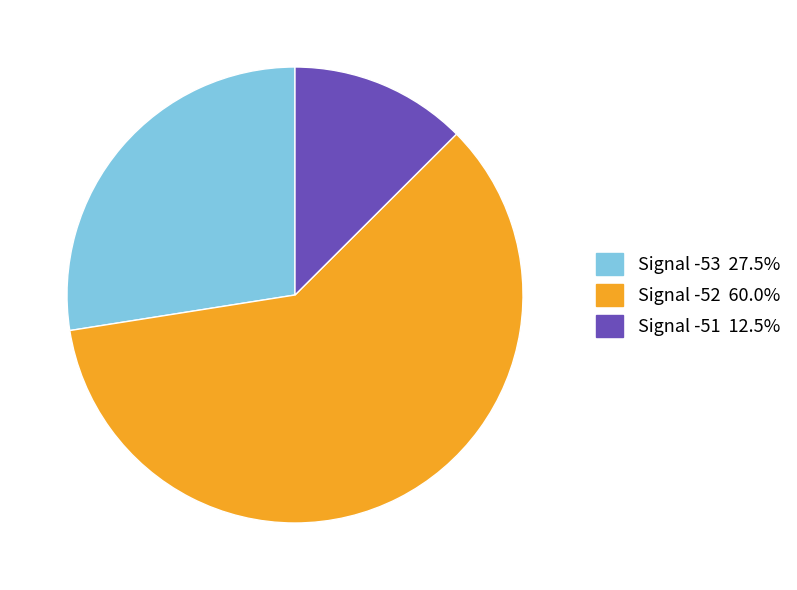

Does any single category account for the majority?

Yes